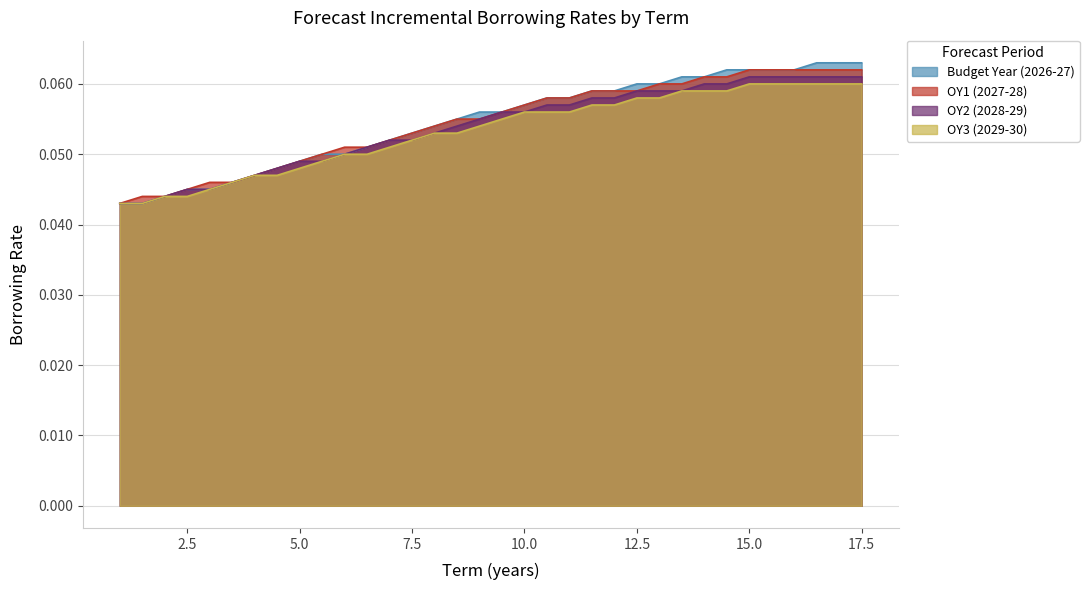

True or false: OY1 (2027-28) and OY3 (2029-30) cross at least once.

False